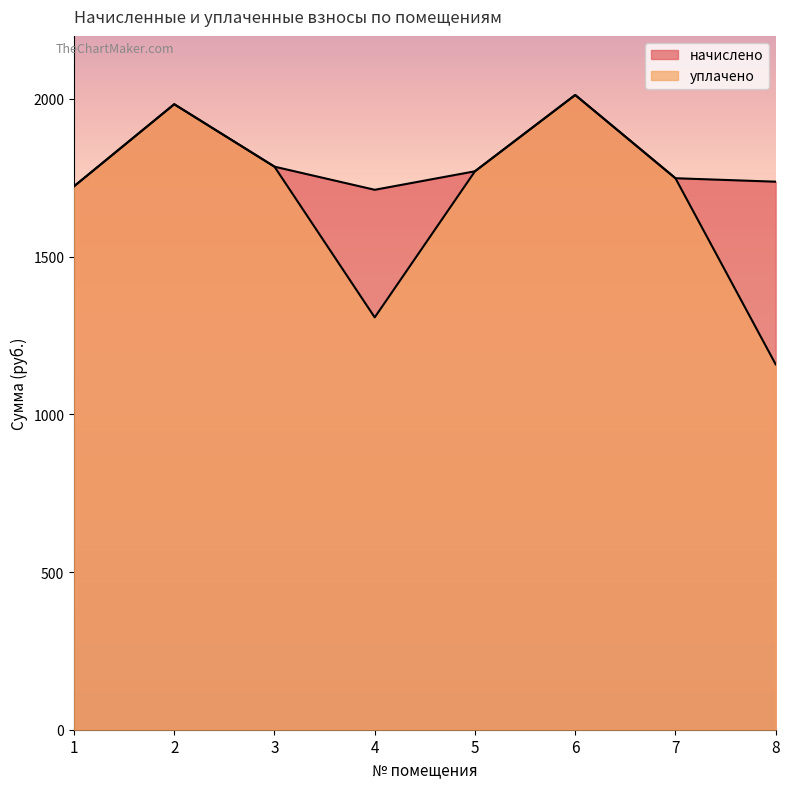

True or false: начислено and уплачено intersect in this chart.

False